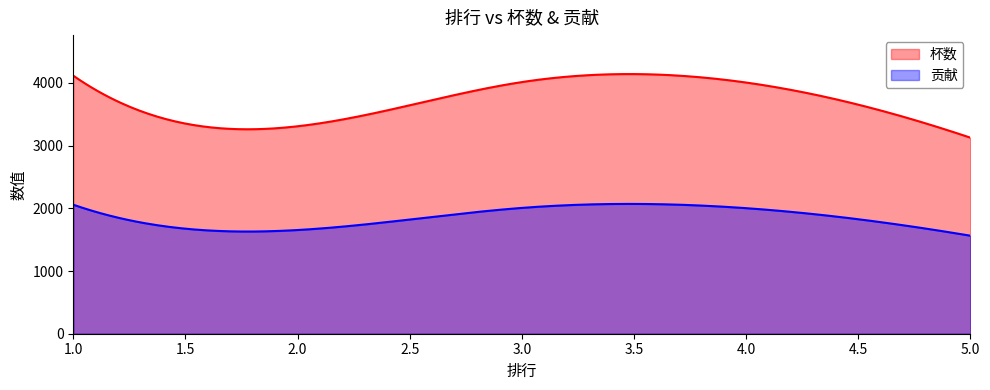

Is it true that 贡献 equals 566 at 5?

False